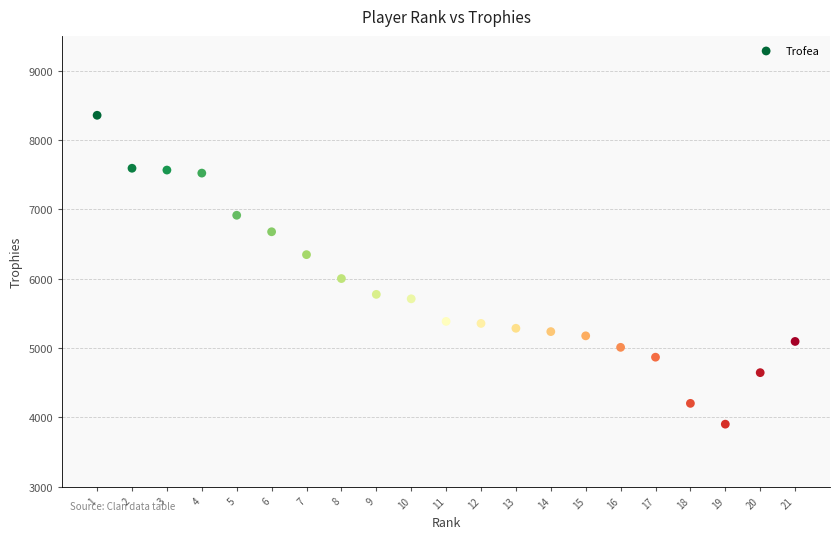

What Y value in the scatter plot is closest to 6127?

6000